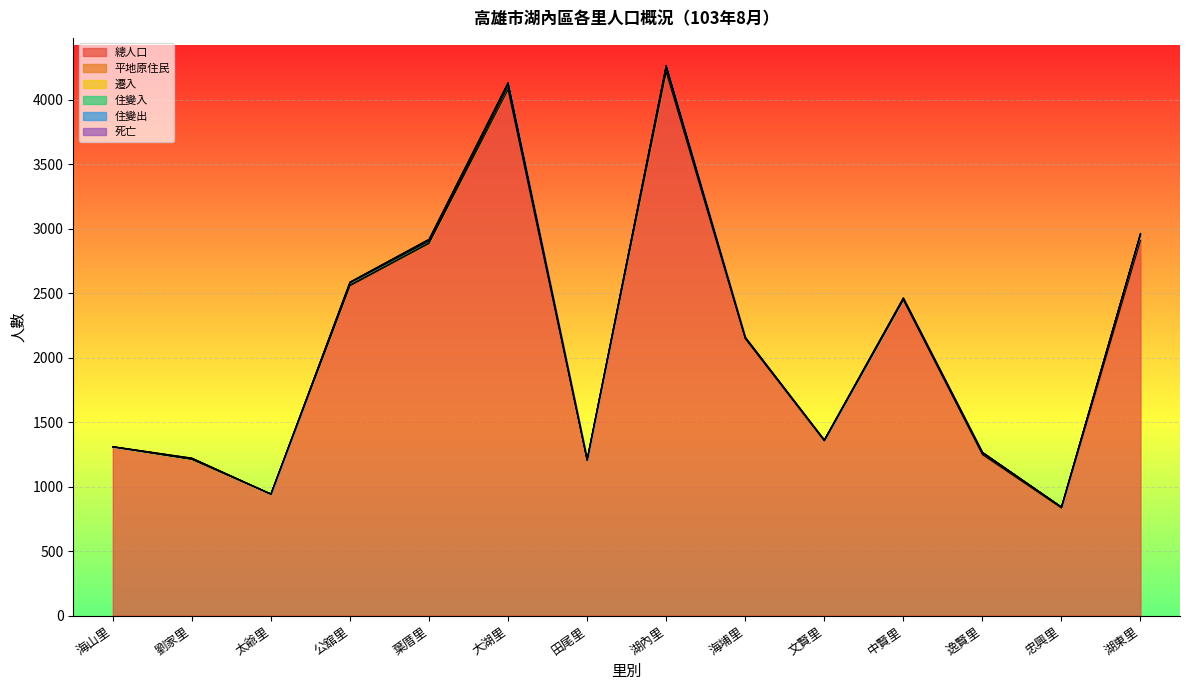

True or false: 住變入 has a value of 9 at 大湖里.

True